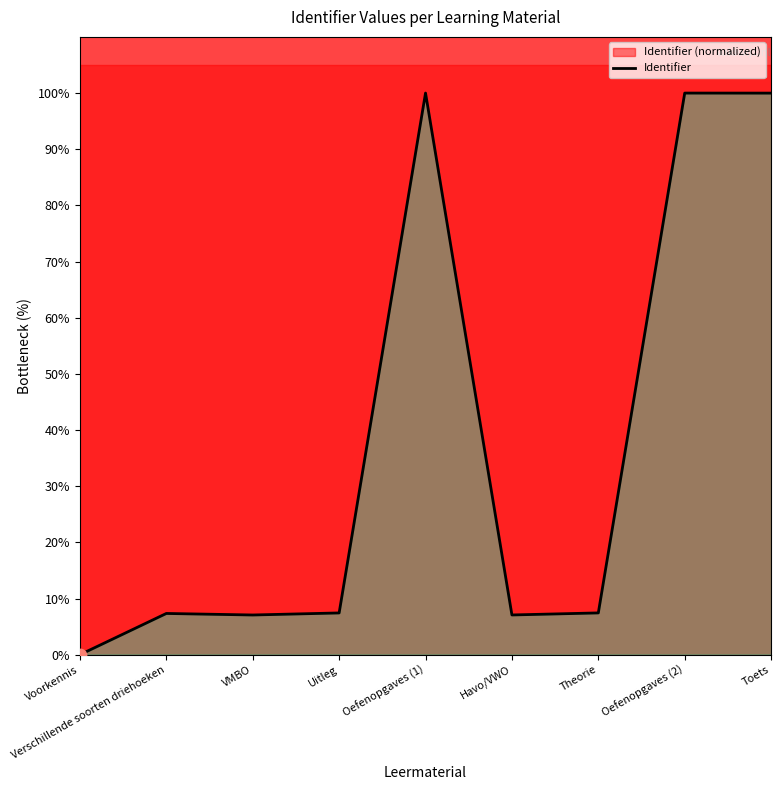

Between Uitleg and Oefenopgaves (2), which is larger?

Oefenopgaves (2)